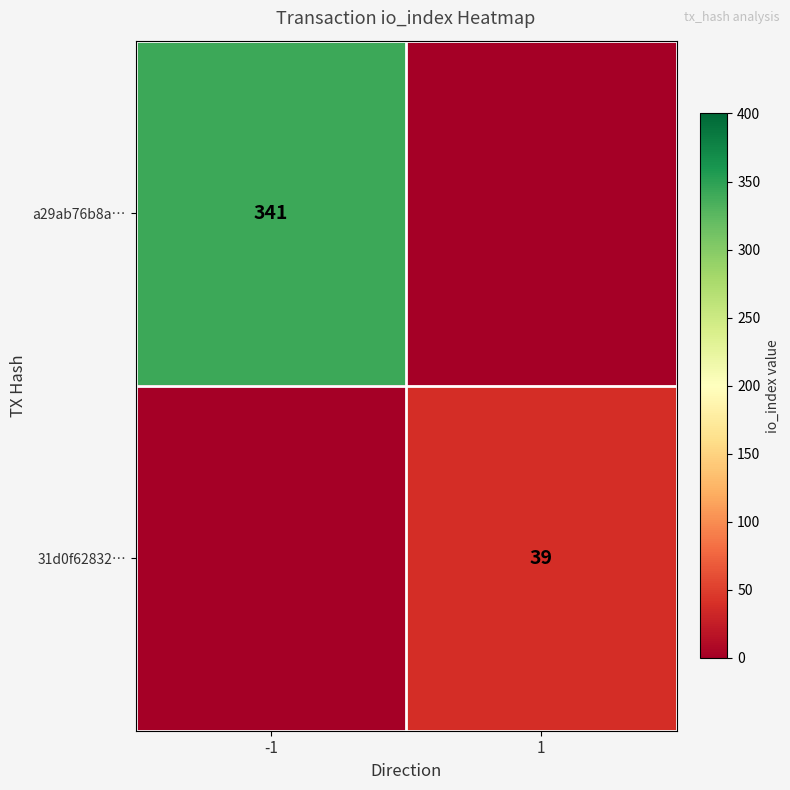

The value of 31d0f62832… at 1 is 53. True or false?

False